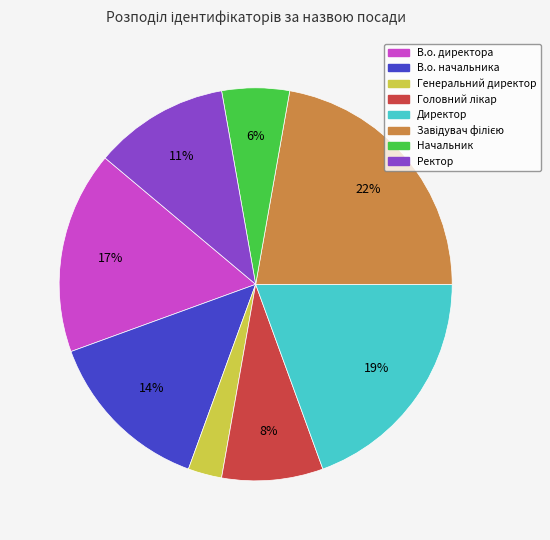

Do В.о. начальника and Начальник together represent more than half of the pie?

No